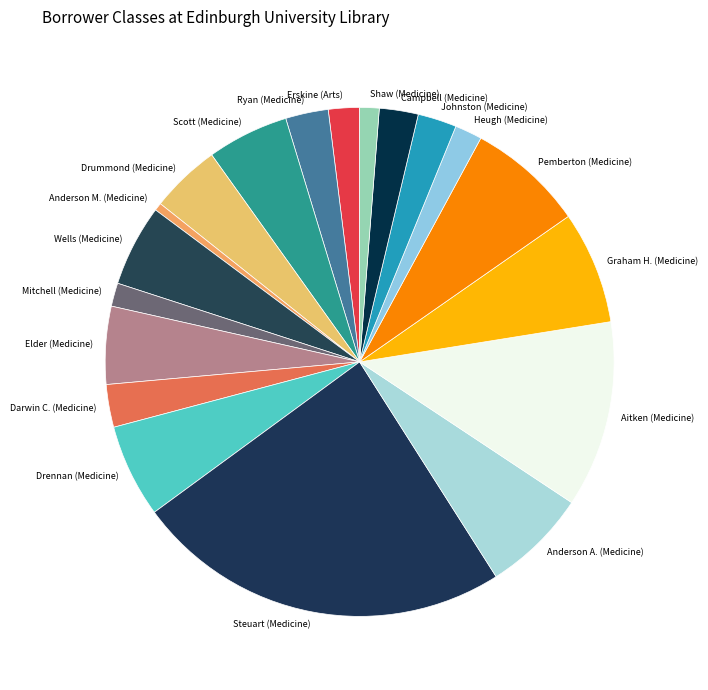

Count the number of slices in the pie.

19